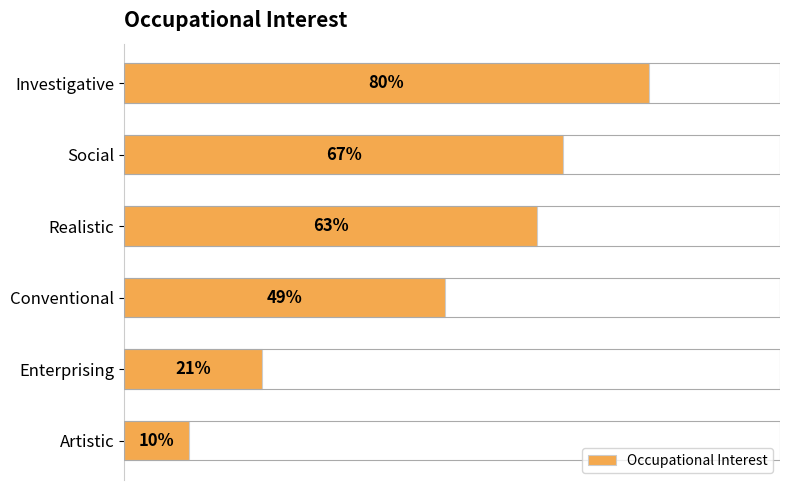

List the labels in order of value, largest first.

Investigative, Social, Realistic, Conventional, Enterprising, Artistic